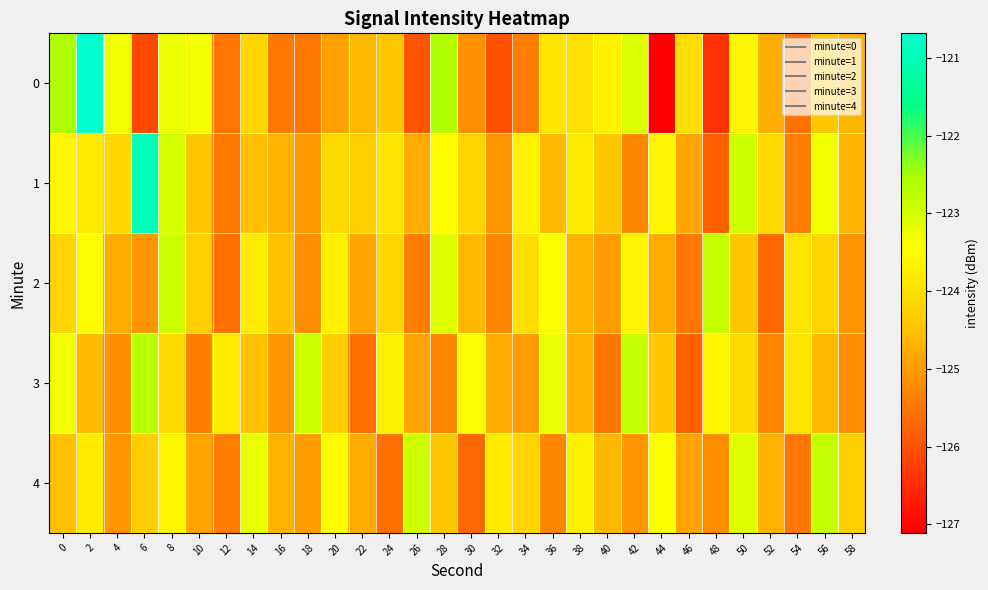

List the series in order of their peak value, lowest first.

2, 4, 3, 1, 0